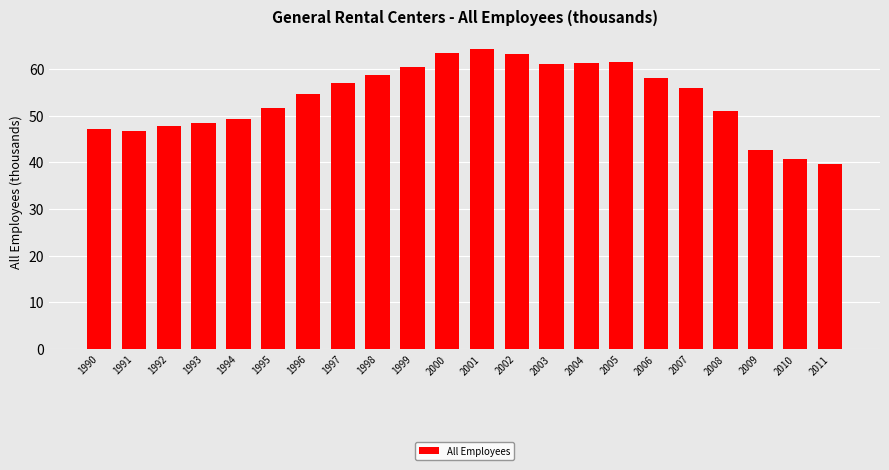

How many distinct data groups are displayed?

1